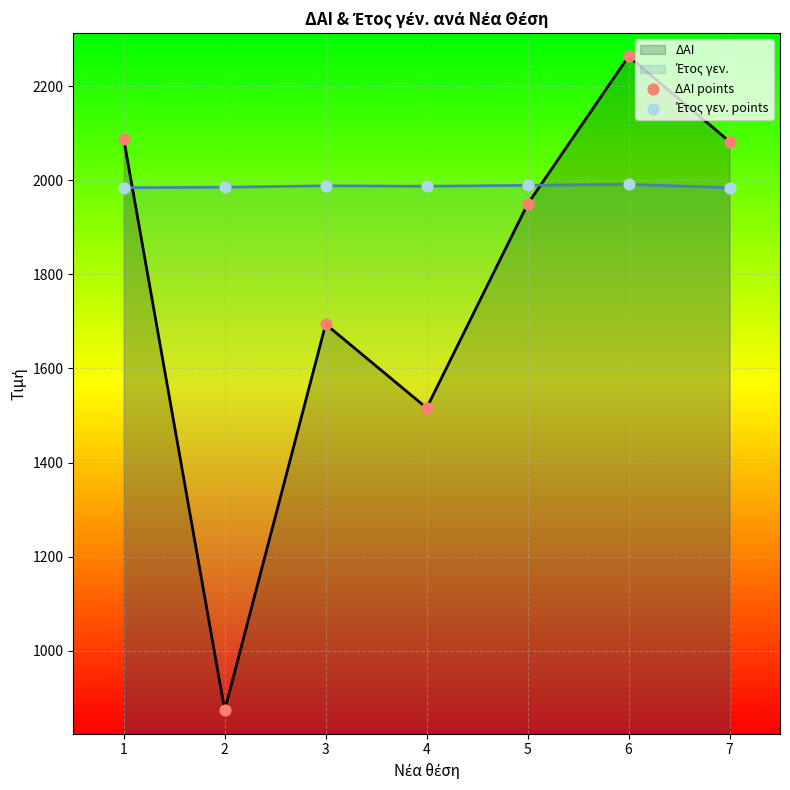

What are all the series names shown in the legend?

ΔΑΙ, Έτος γεν., ΔΑΙ points, Έτος γεν. points